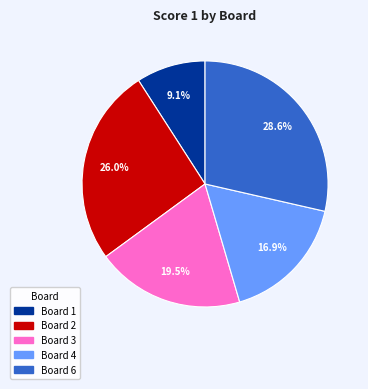

Count the number of slices in the pie.

5